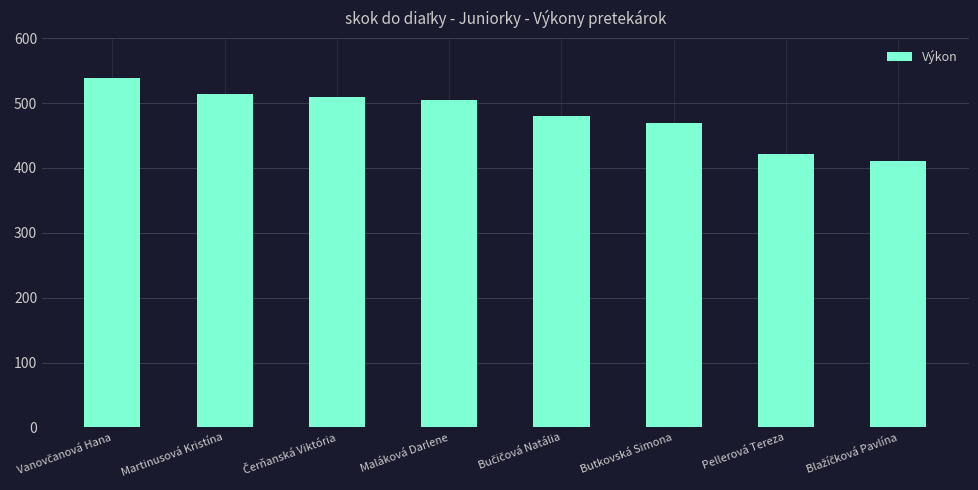

What is the maximum value shown in the chart?

538